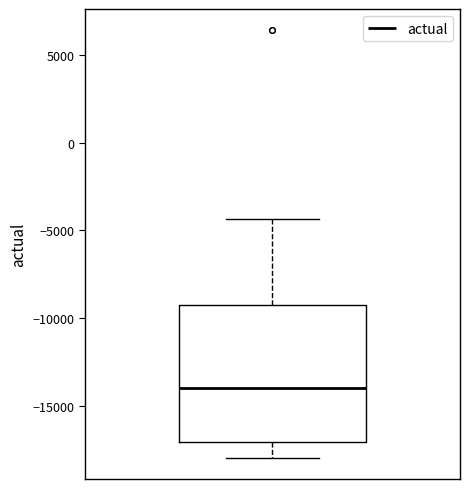

Where is the upper edge of the box on the y-axis? The values are not printed on the chart, so give them approximately, as read against the axis.

-9500